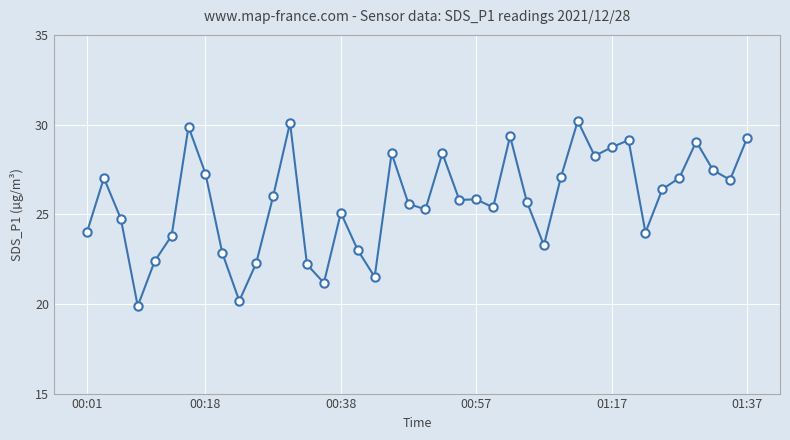

What is the greatest value displayed?

30.2